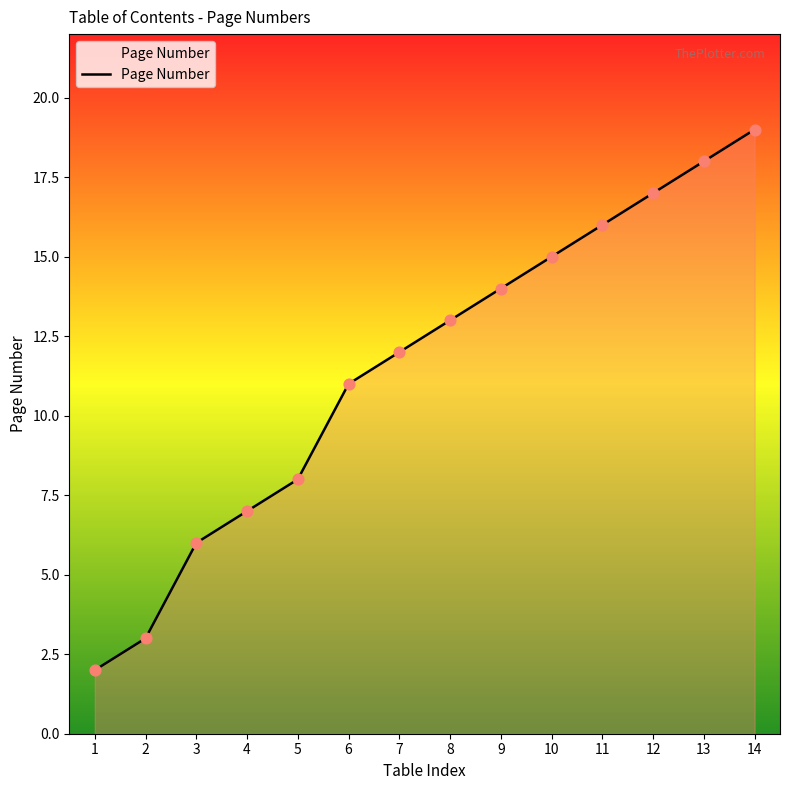

What is the change in value from 8 to 11?

+3